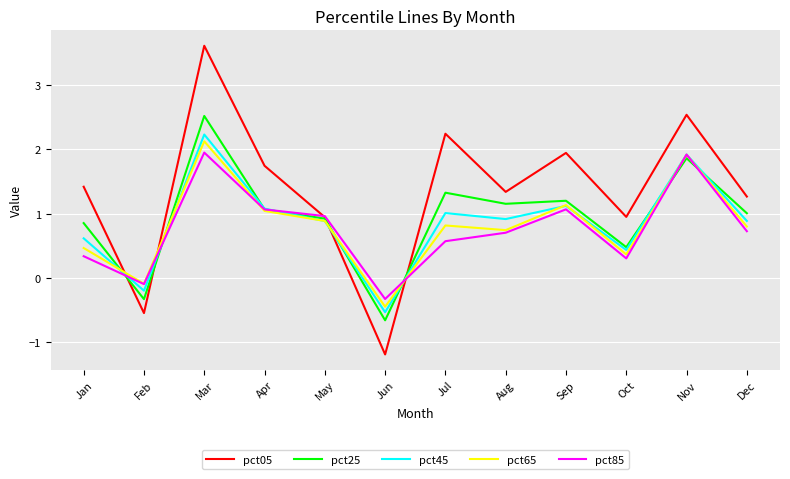

Reading left to right, what are all the values shown in this chart?

pct05: Jan=1.4	Feb=-0.5	Mar=3.6	Apr=1.7	May=0.9	Jun=-1.2	Jul=2.2	Aug=1.3	Sep=1.9	Oct=0.9	Nov=2.5	Dec=1.3
pct25: Jan=0.9	Feb=-0.3	Mar=2.5	Apr=1.1	May=0.9	Jun=-0.7	Jul=1.3	Aug=1.2	Sep=1.2	Oct=0.5	Nov=1.9	Dec=1.0
pct45: Jan=0.6	Feb=-0.2	Mar=2.2	Apr=1.1	May=0.9	Jun=-0.5	Jul=1.0	Aug=0.9	Sep=1.1	Oct=0.4	Nov=1.9	Dec=0.9
pct65: Jan=0.5	Feb=-0.1	Mar=2.1	Apr=1.0	May=0.9	Jun=-0.4	Jul=0.8	Aug=0.7	Sep=1.1	Oct=0.4	Nov=1.9	Dec=0.8
pct85: Jan=0.3	Feb=-0.1	Mar=1.9	Apr=1.1	May=1.0	Jun=-0.3	Jul=0.6	Aug=0.7	Sep=1.1	Oct=0.3	Nov=1.9	Dec=0.7